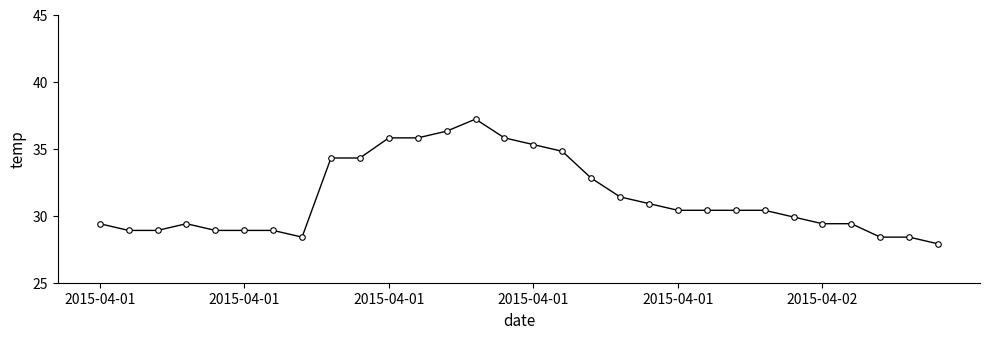

What is the smallest value displayed?

27.9